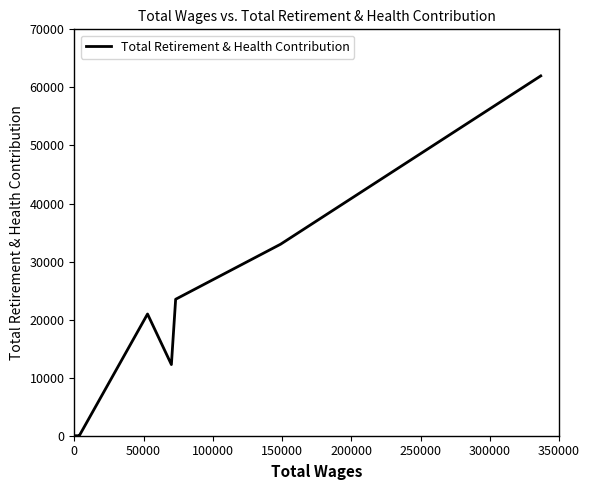

What is the difference between the maximum and second lowest values?

61979